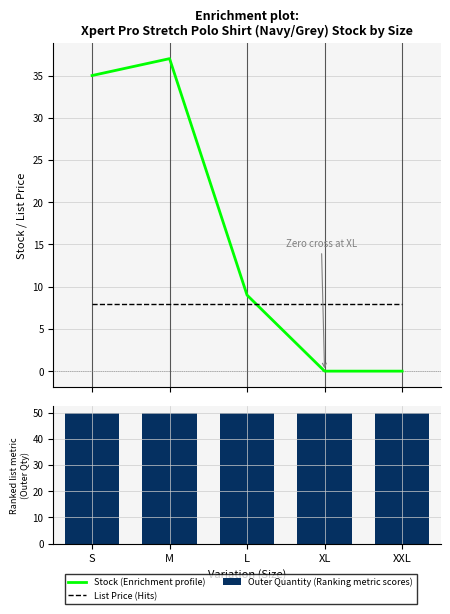

The value of Outer Quantity (Ranking metric scores) at M is 12.9. True or false?

False